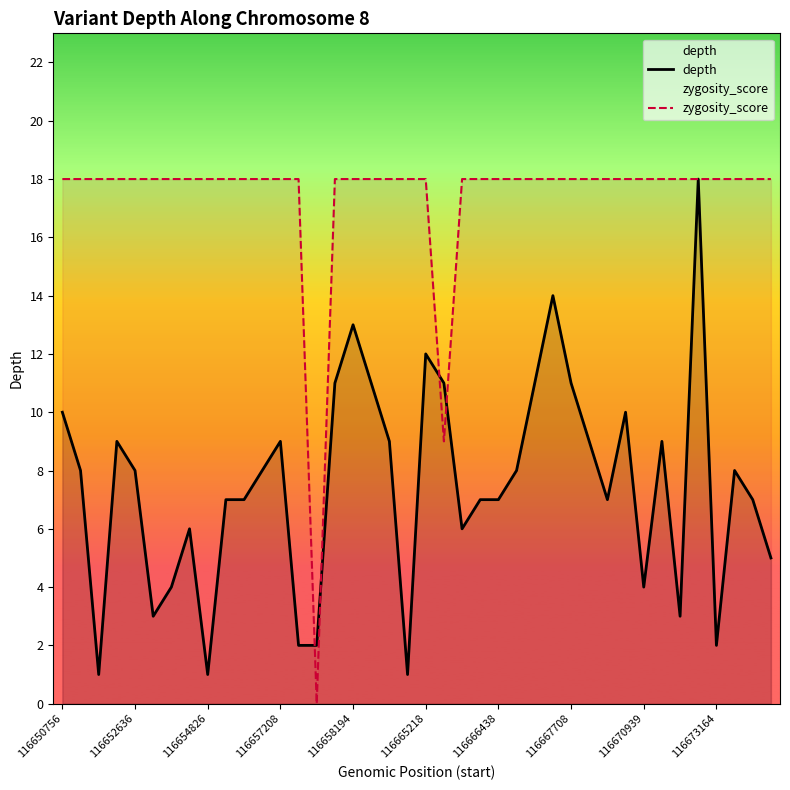

True or false: zygosity_score and depth cross at least once.

True